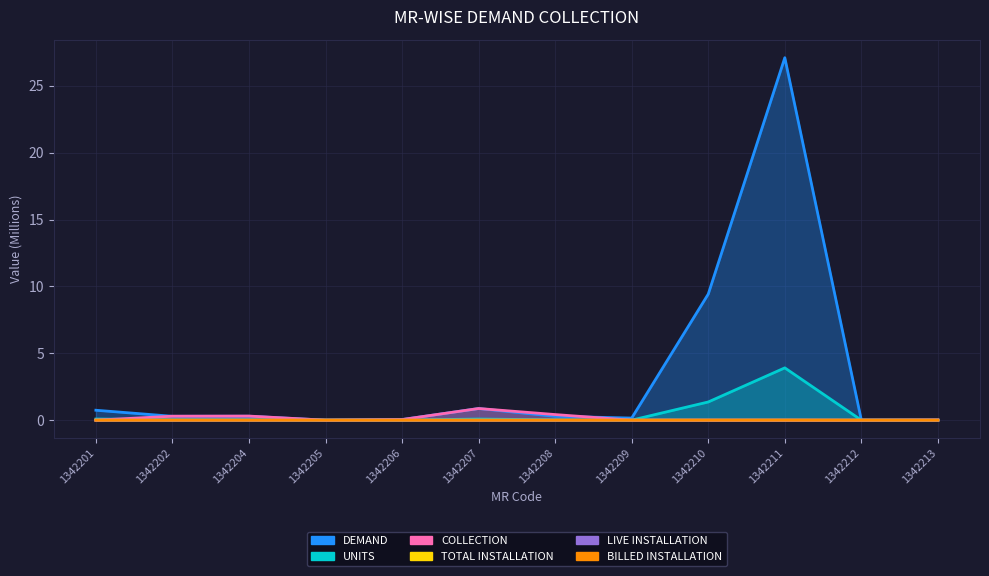

The value of LIVE INSTALLATION at 1342212 is 0.0. True or false?

True